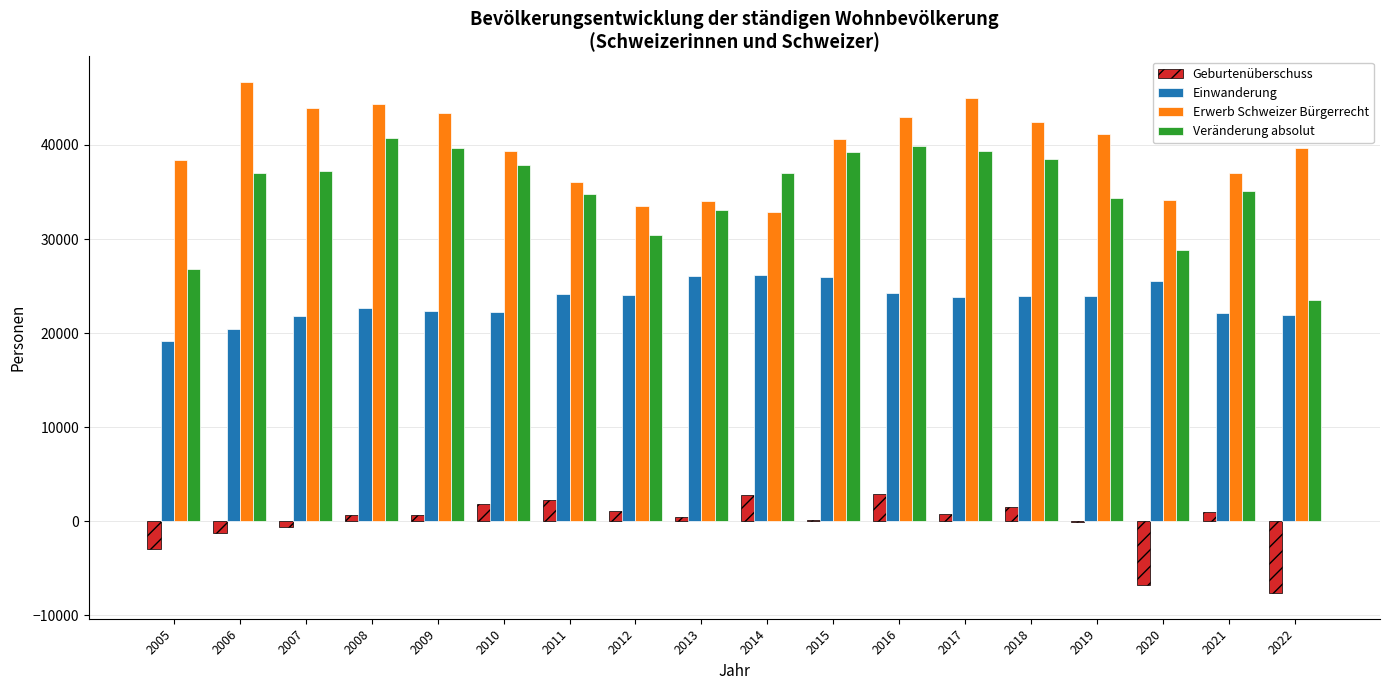

How many data points does each series have?

18